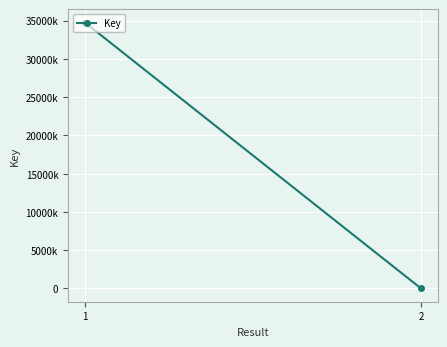

What is the sum of the values at 1 and 2?

34771584